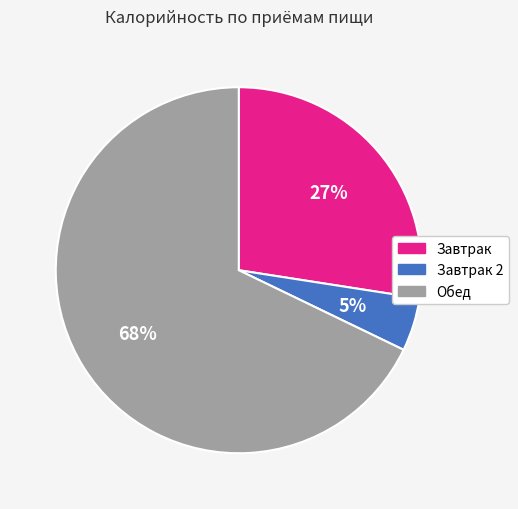

To the nearest percent, what is the difference between the largest and smallest slice percentages?

63%